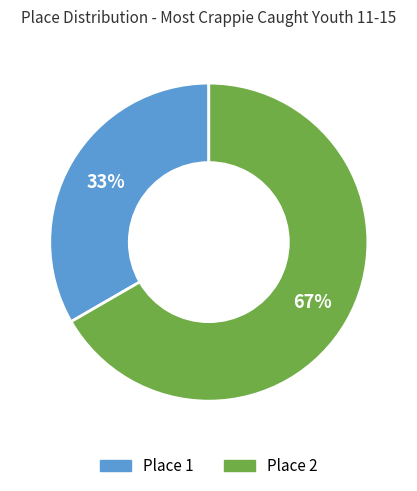

To the nearest percent, what is the average slice percentage?

50%